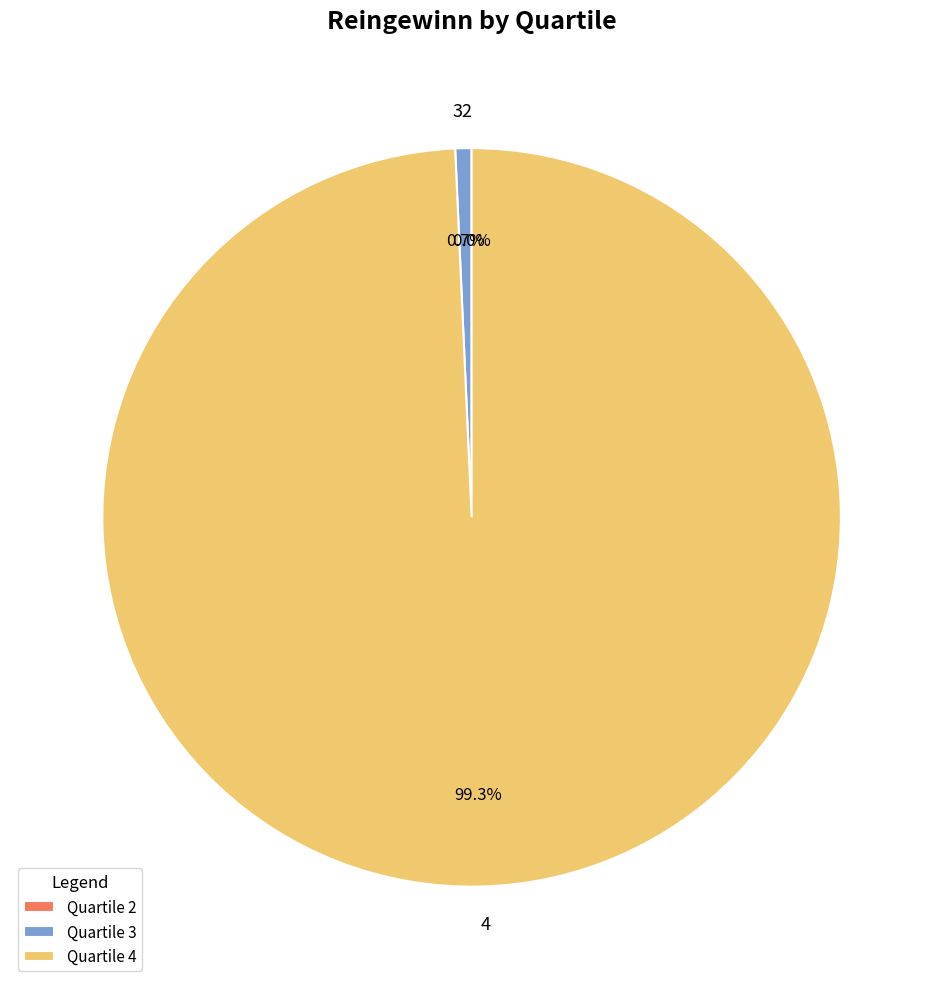

Is 4 the majority of the pie?

Yes